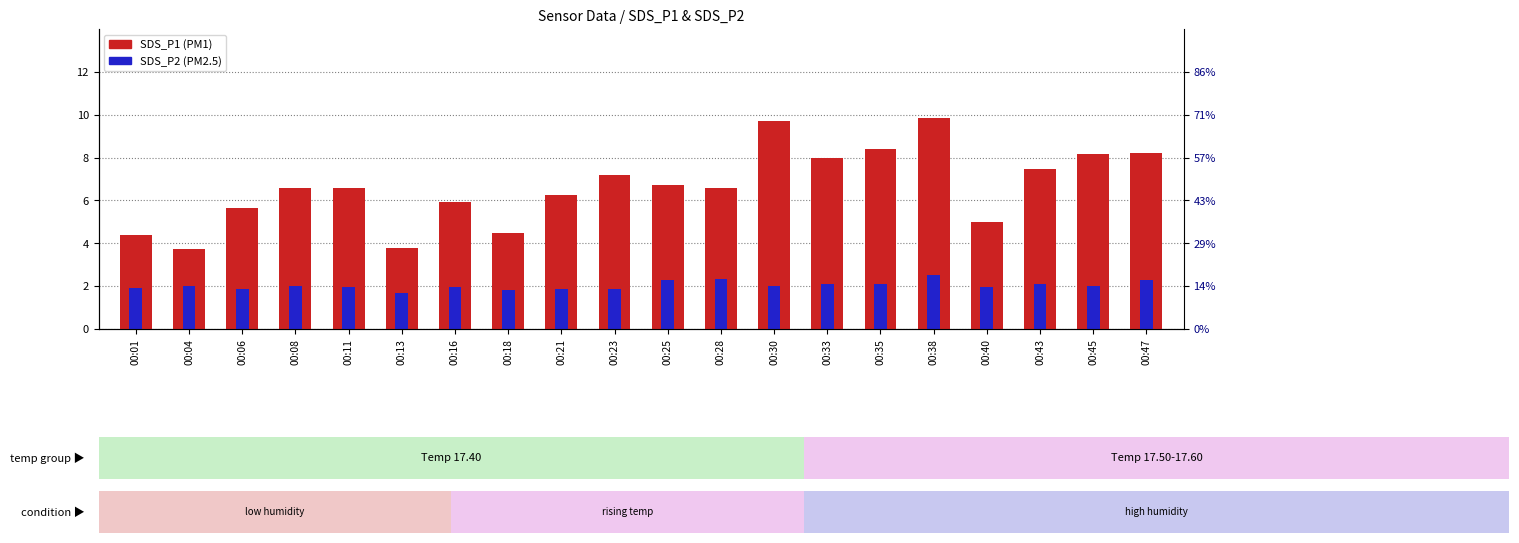

How many data points in SDS_P1 are above 6?

13